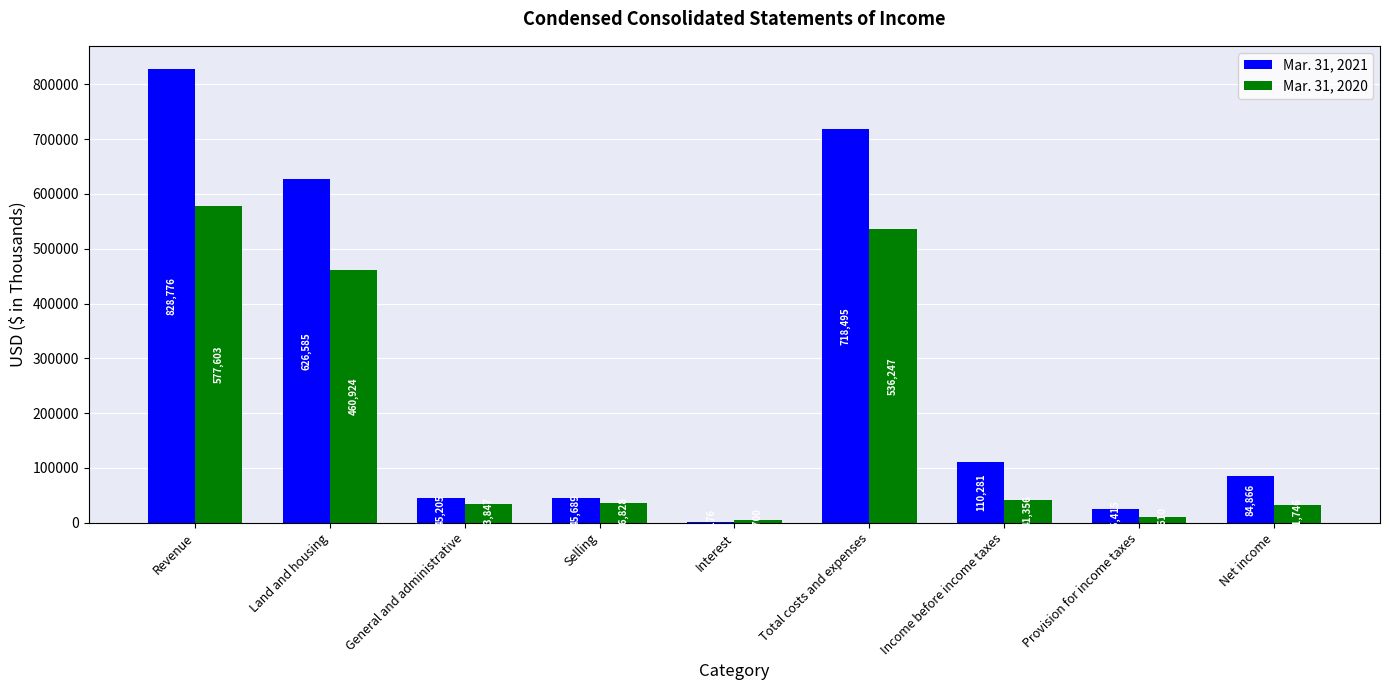

What is the sum of the Mar. 31, 2020 values at Provision for income taxes and Income before income taxes?

50966